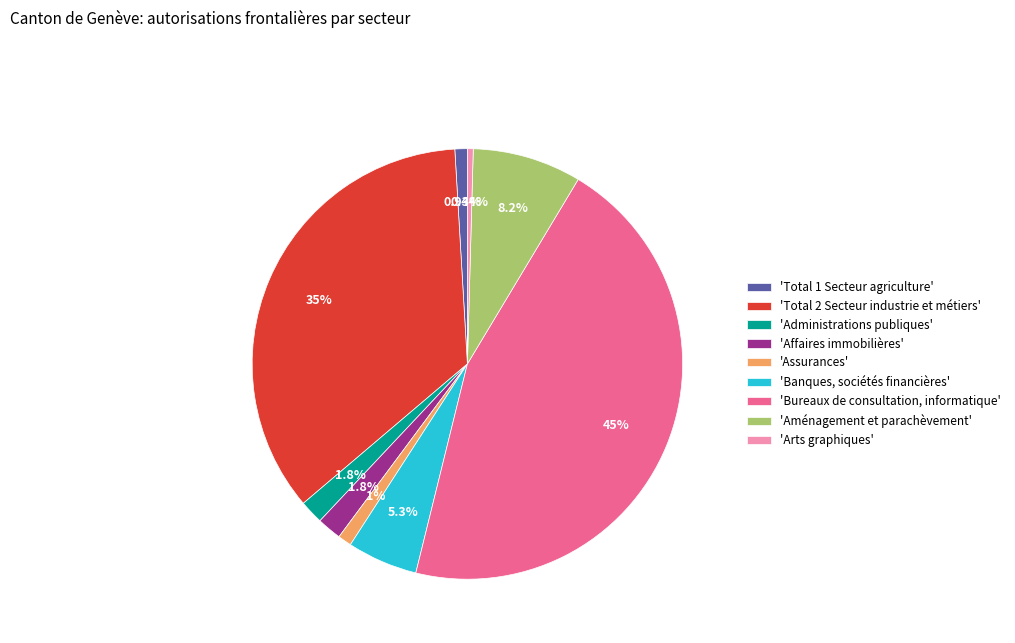

Which slice is the largest?

'Bureaux de consultation, informatique'